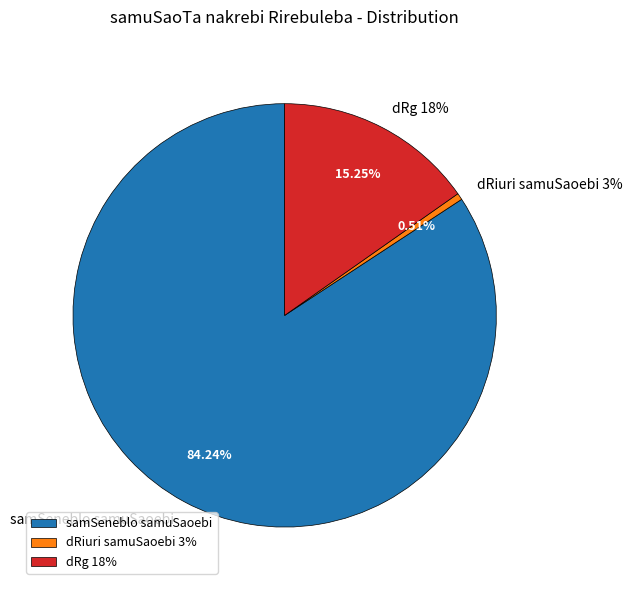

Count the number of slices in the pie.

3